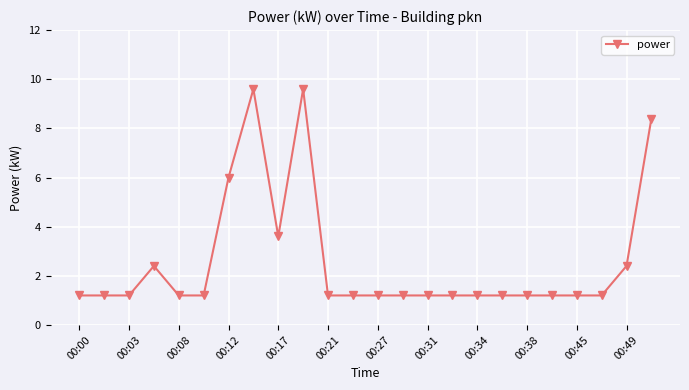

What is the difference between the maximum and second lowest values?

8.4